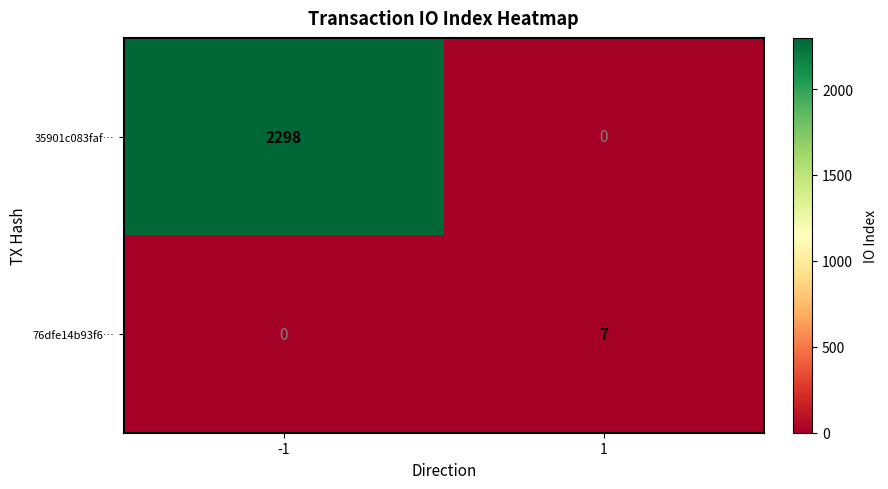

What is the spread (max minus min) of values at 1?

7